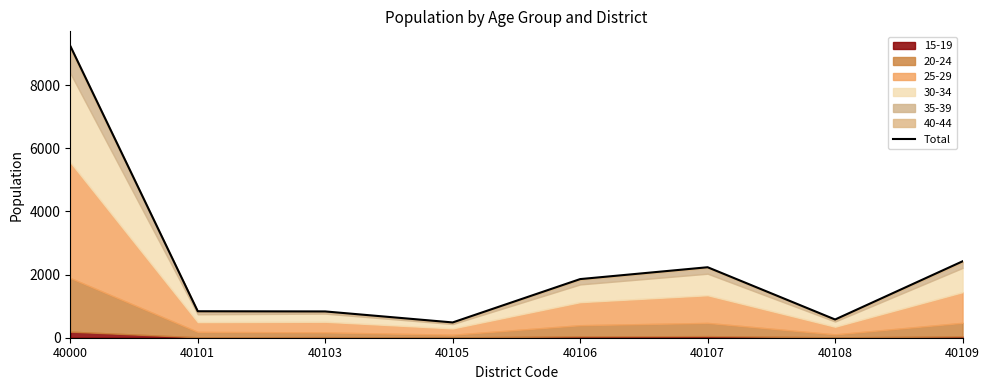

What value does the data have at 40000, to the nearest 50?

9250